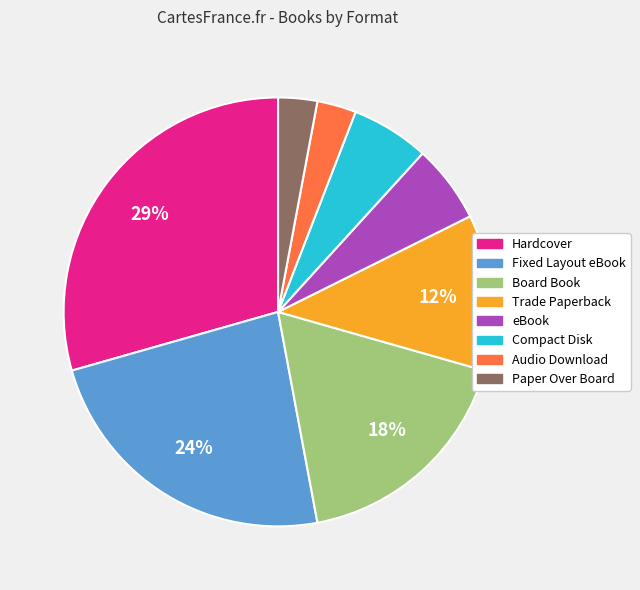

How many slices are in this pie chart?

8